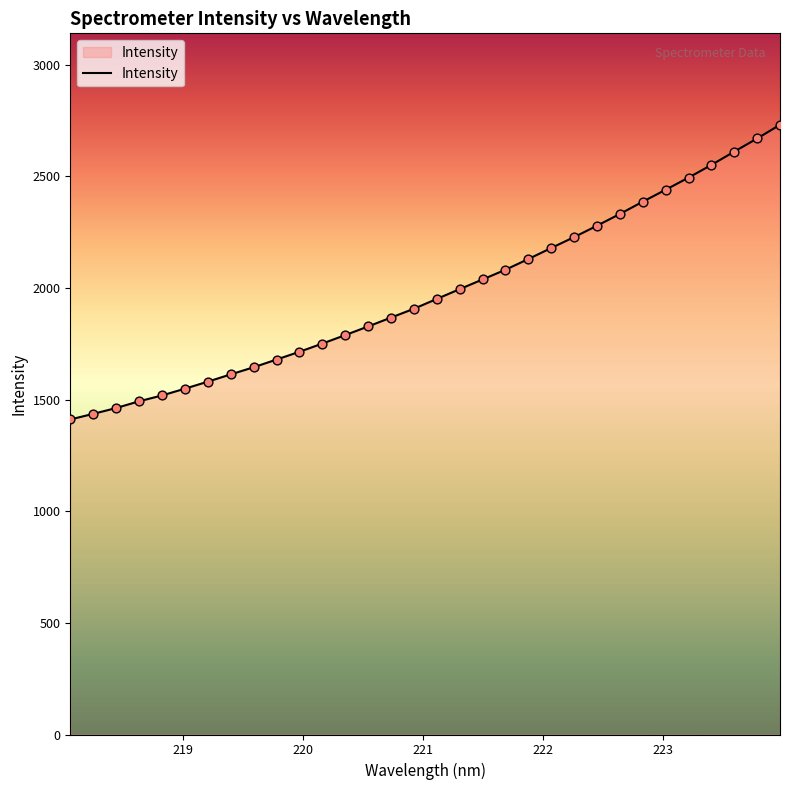

What is the smallest value displayed?

1410.8